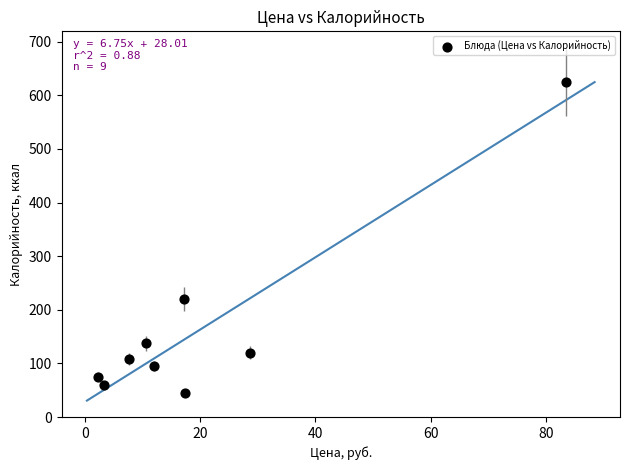

What Y value in the scatter plot is closest to 334?

220.4